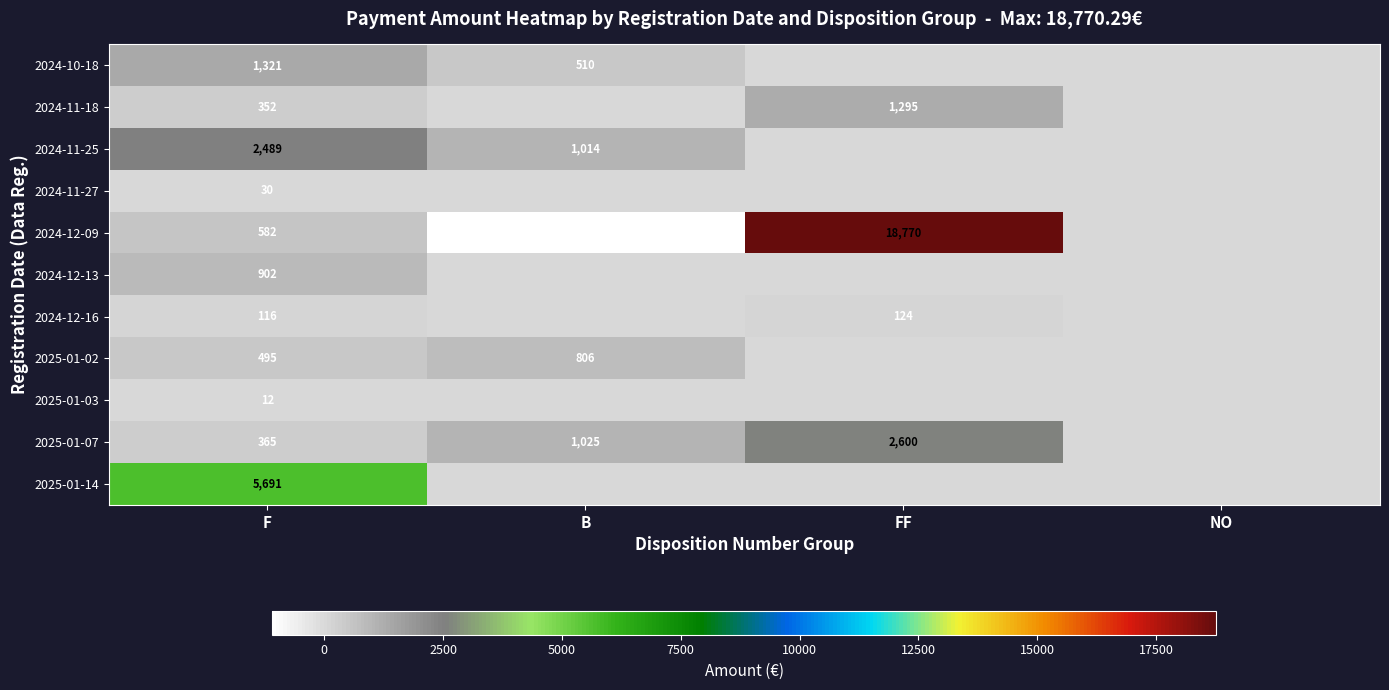

What is the difference between the 2025-01-02 values at F and B?

311